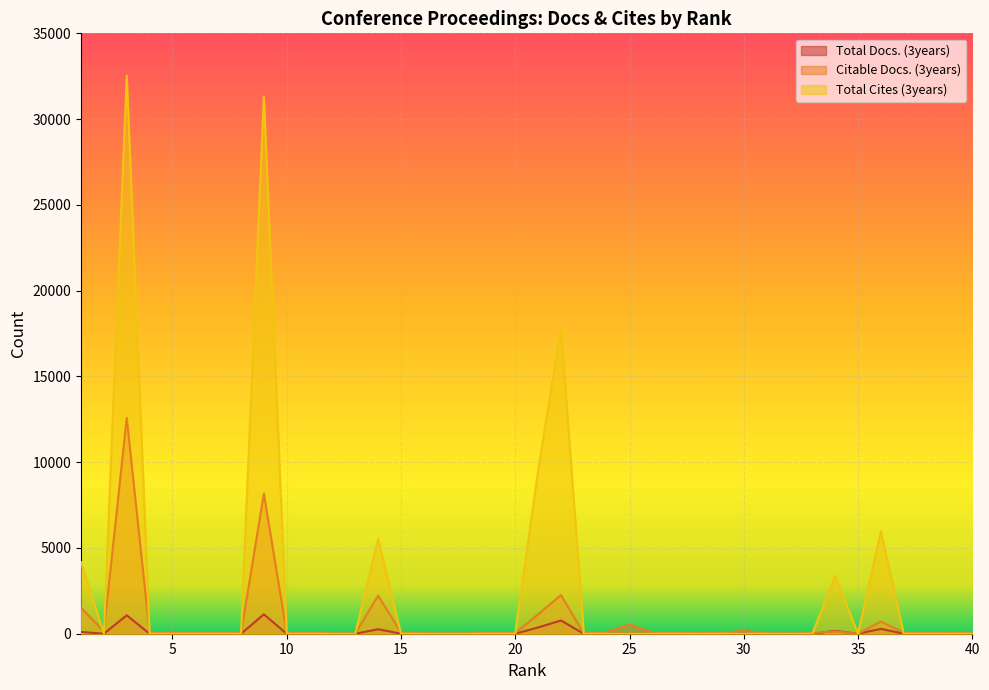

What are all the series names shown in the legend?

Total Docs. (3years), Citable Docs. (3years), Total Cites (3years)